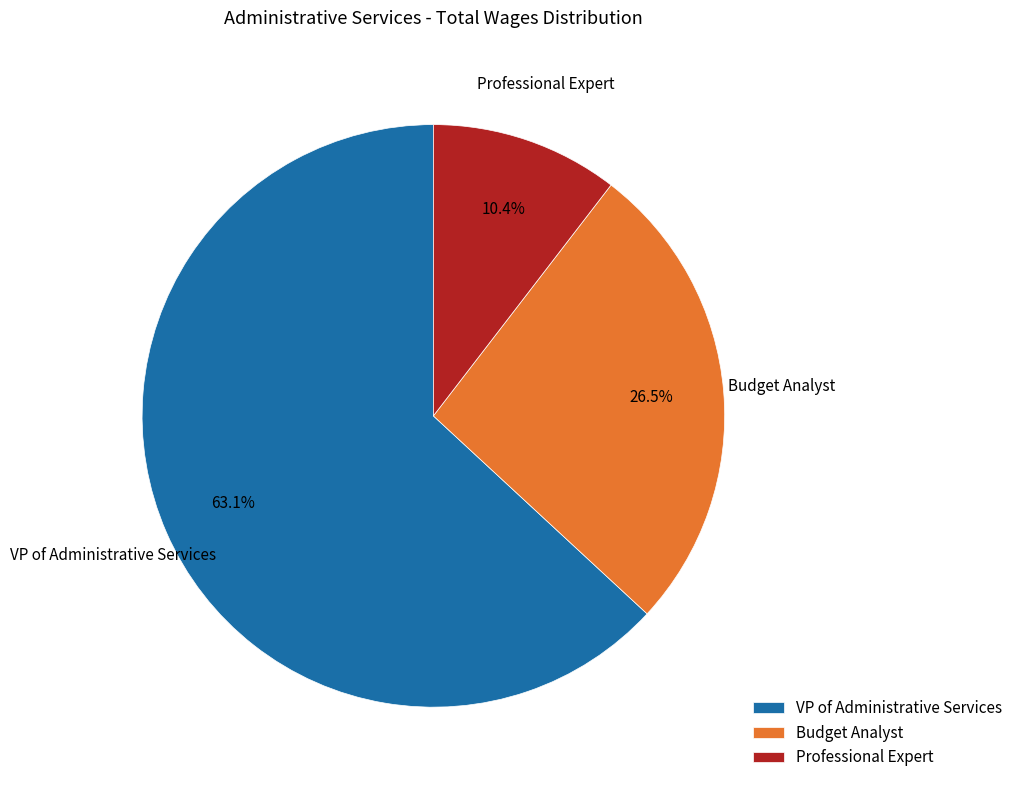

Combined, what portion of the pie is VP of Administrative Services and Budget Analyst?

89.6%